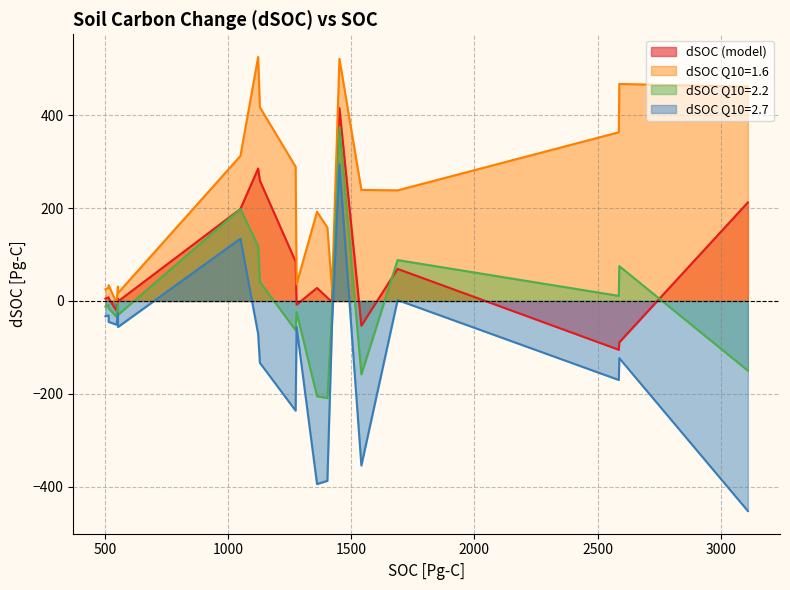

What is the maximum value for dSOC Q10=1.6?

525